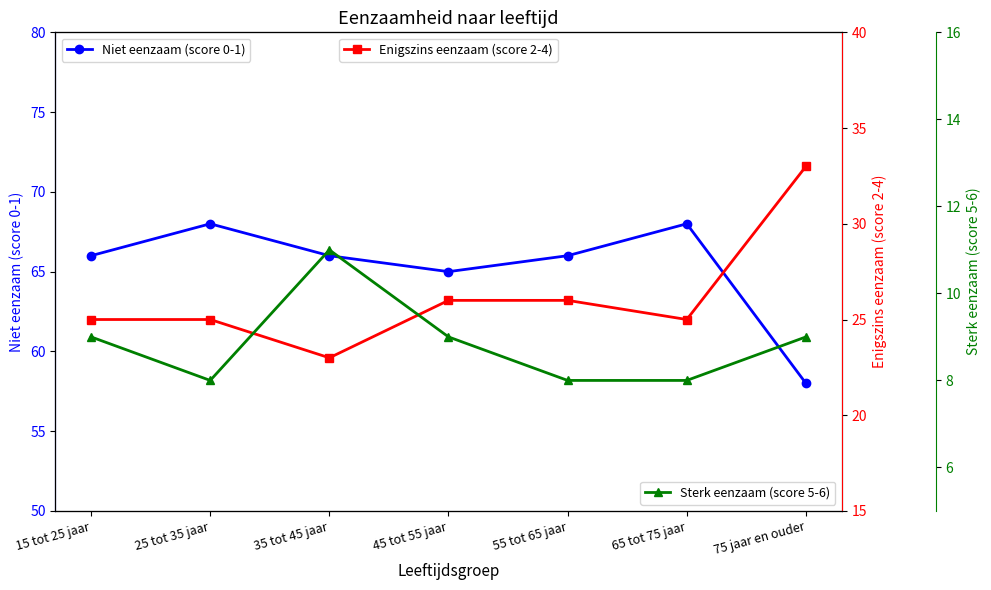

Rank the categories by Niet eenzaam (score 0-1) value from lowest to highest.

75 jaar en ouder, 45 tot 55 jaar, 15 tot 25 jaar, 35 tot 45 jaar, 55 tot 65 jaar, 25 tot 35 jaar, 65 tot 75 jaar